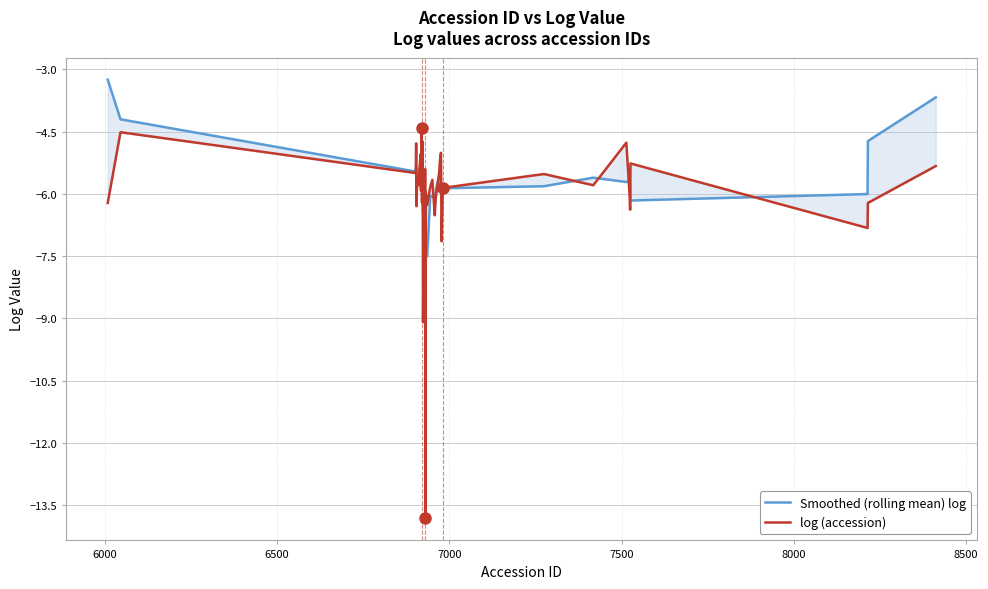

List the series in order of their overall mean, lowest first.

log (accession), Smoothed (rolling mean) log